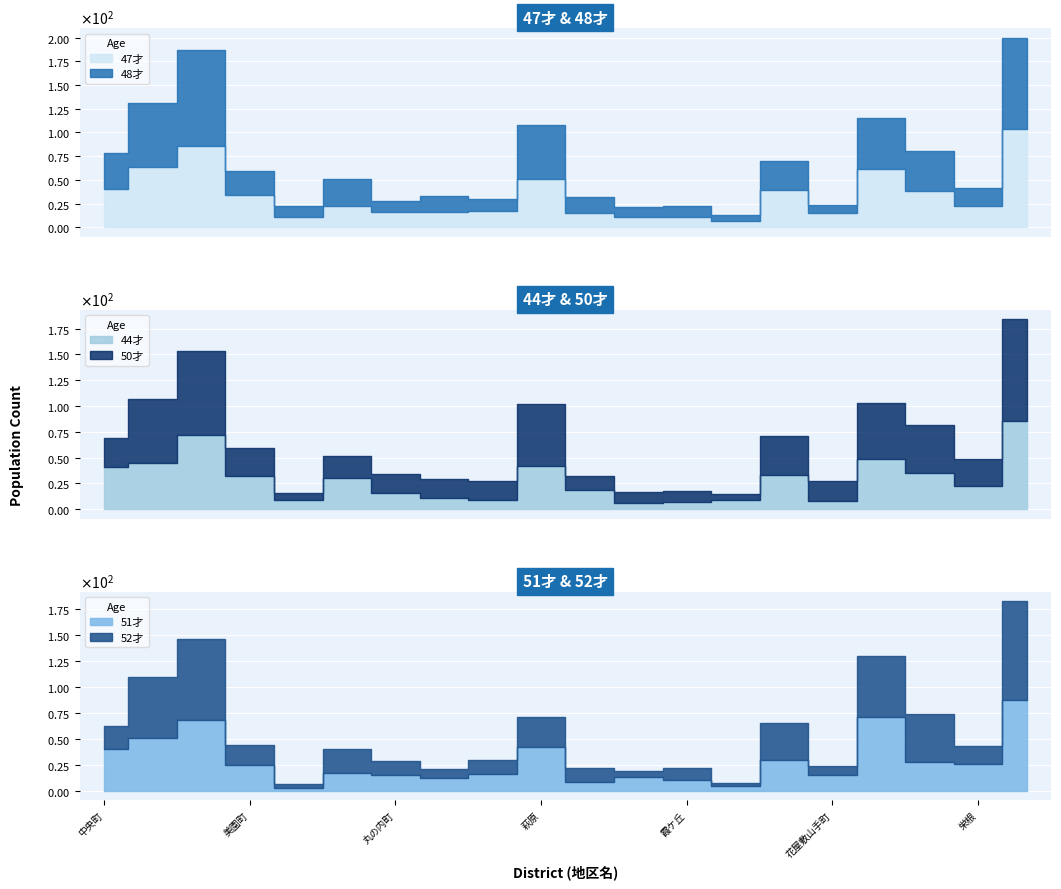

Which has a higher value, 絹延町 or 日高町?

絹延町